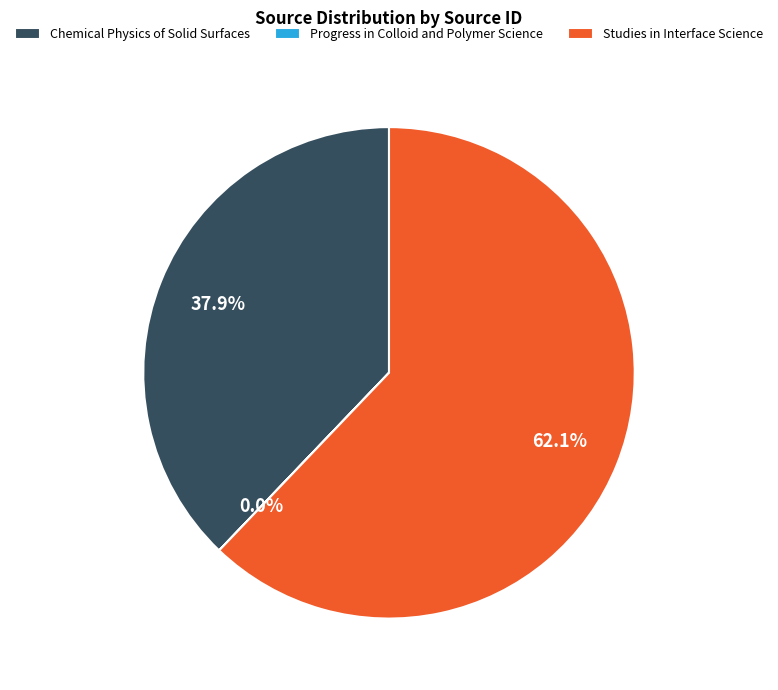

To the nearest percent, what is the difference between the largest and smallest slice percentages?

62%